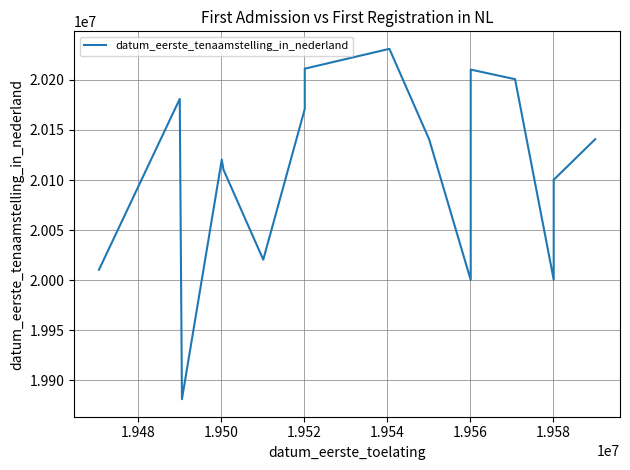

What is the value of the 17th point from the left?

20140723